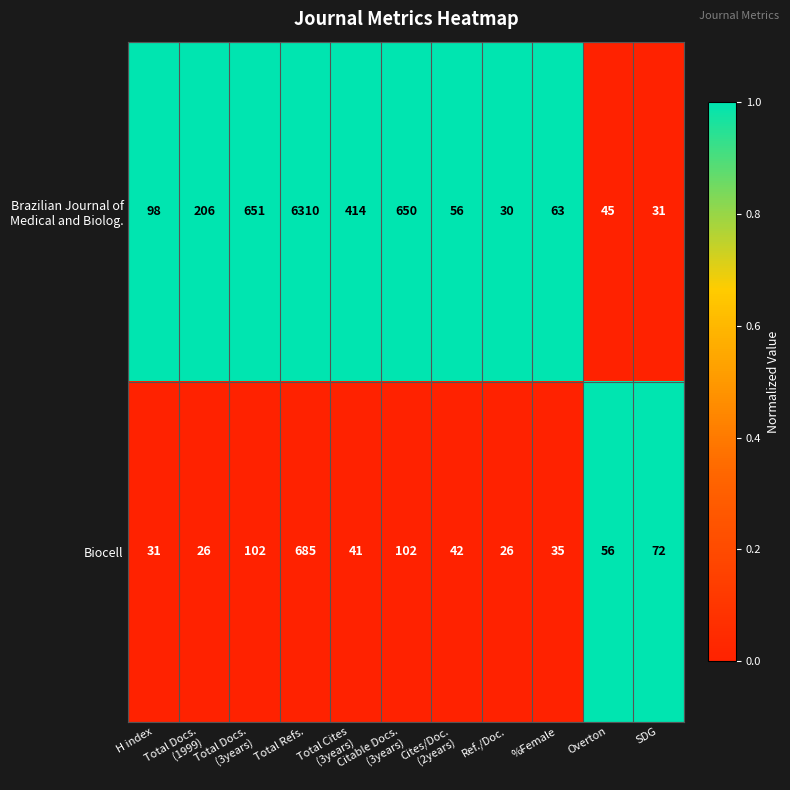

At which category is the sum across all series the highest?

Total Refs.